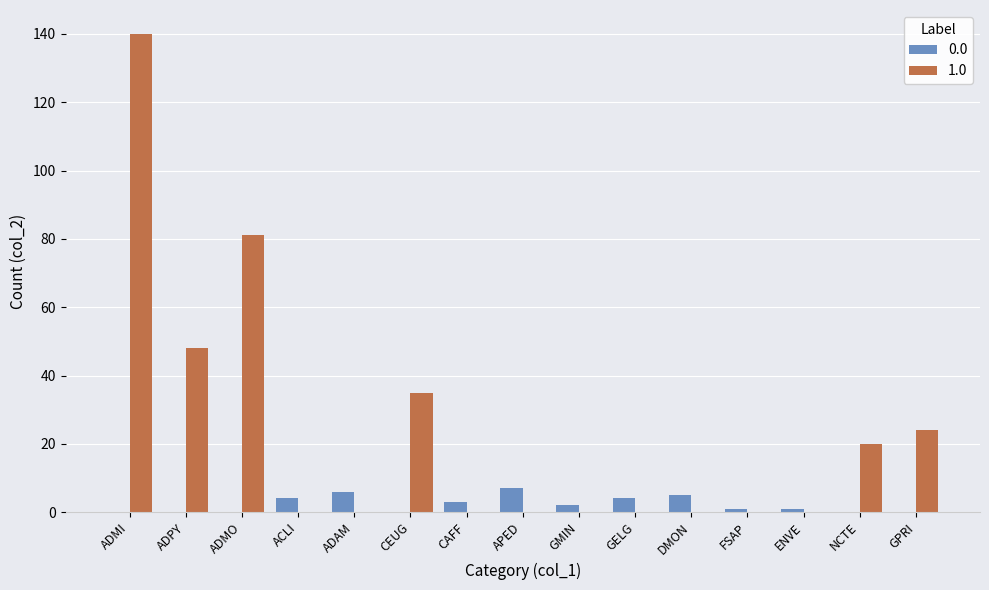

What is the greatest value displayed?

140